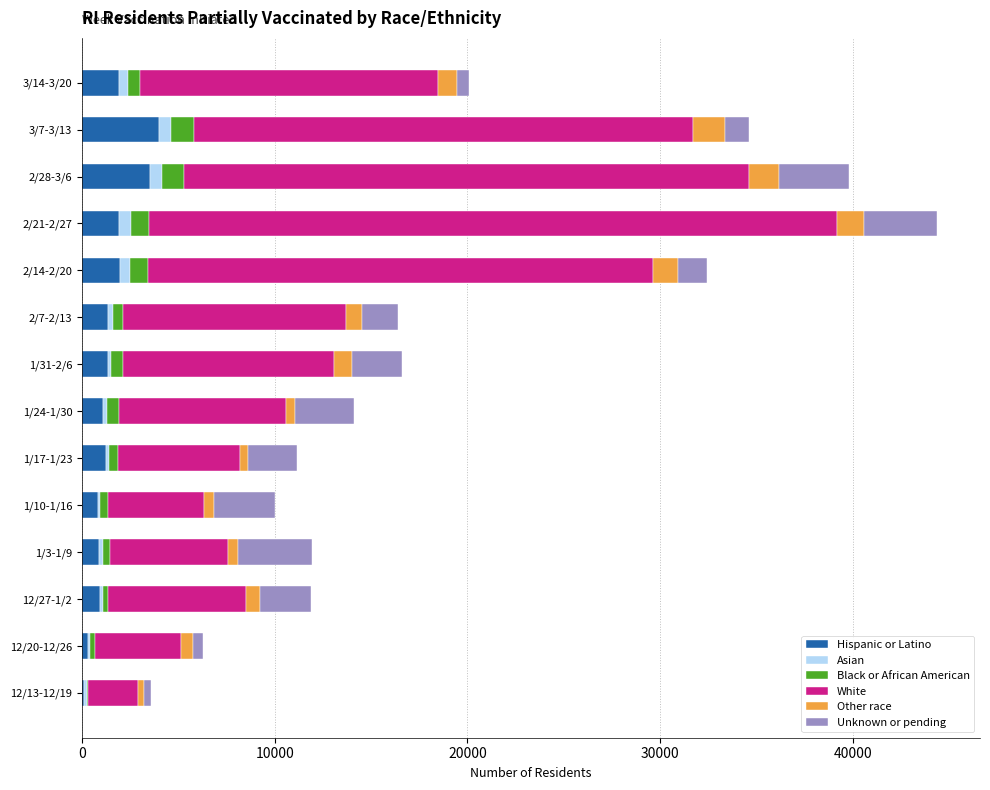

At which category is the sum across all series the highest?

2/21-2/27